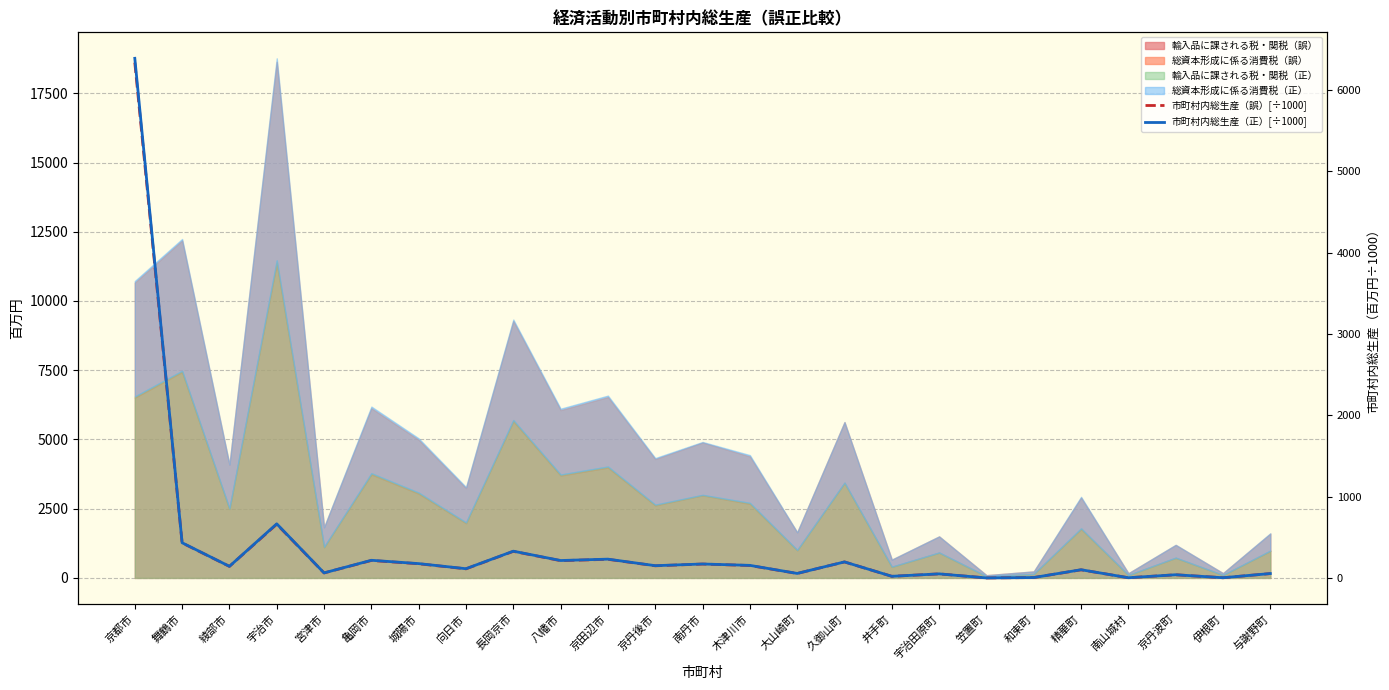

What is the value of the 市町村内総生産（正）[÷1000] point at the 25th from the left?

57.4